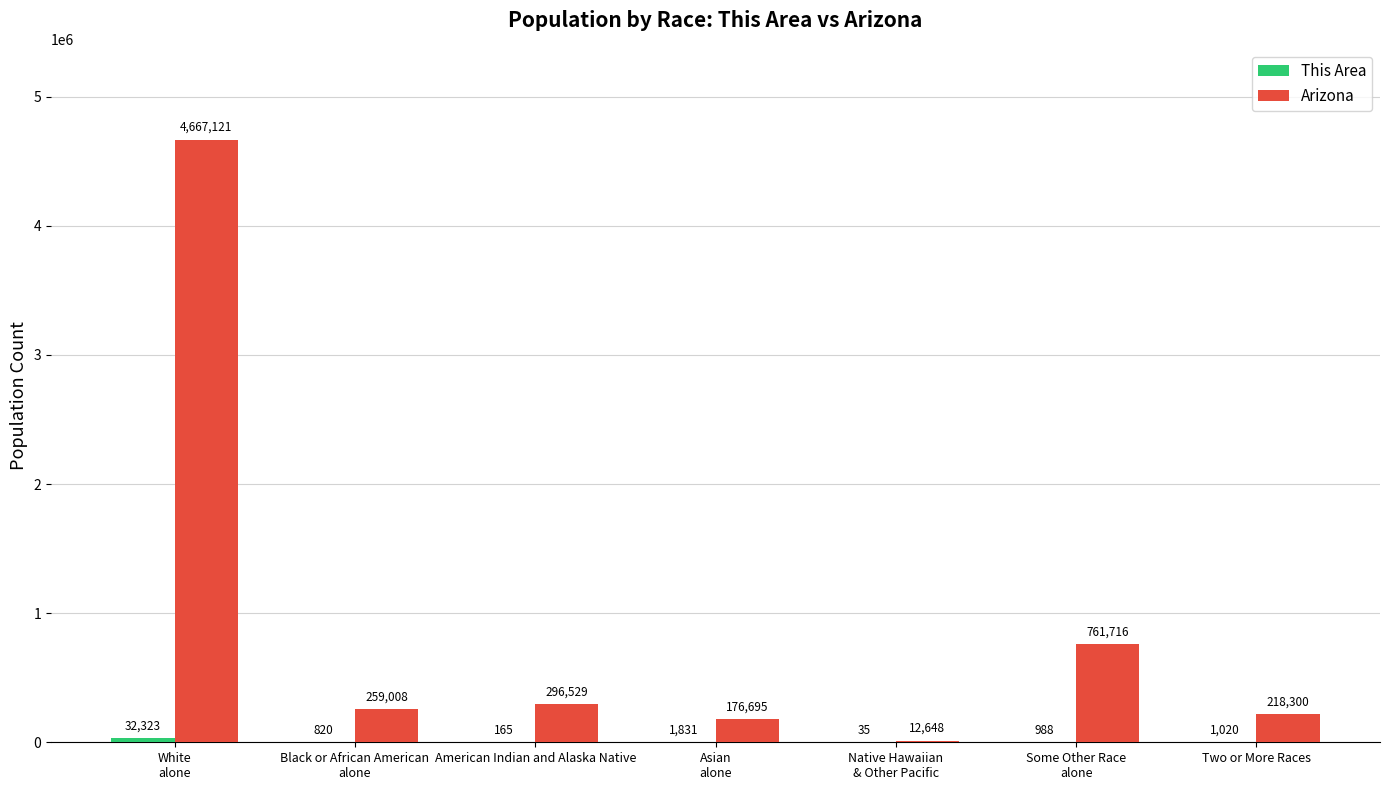

What is the greatest value displayed?

4667121